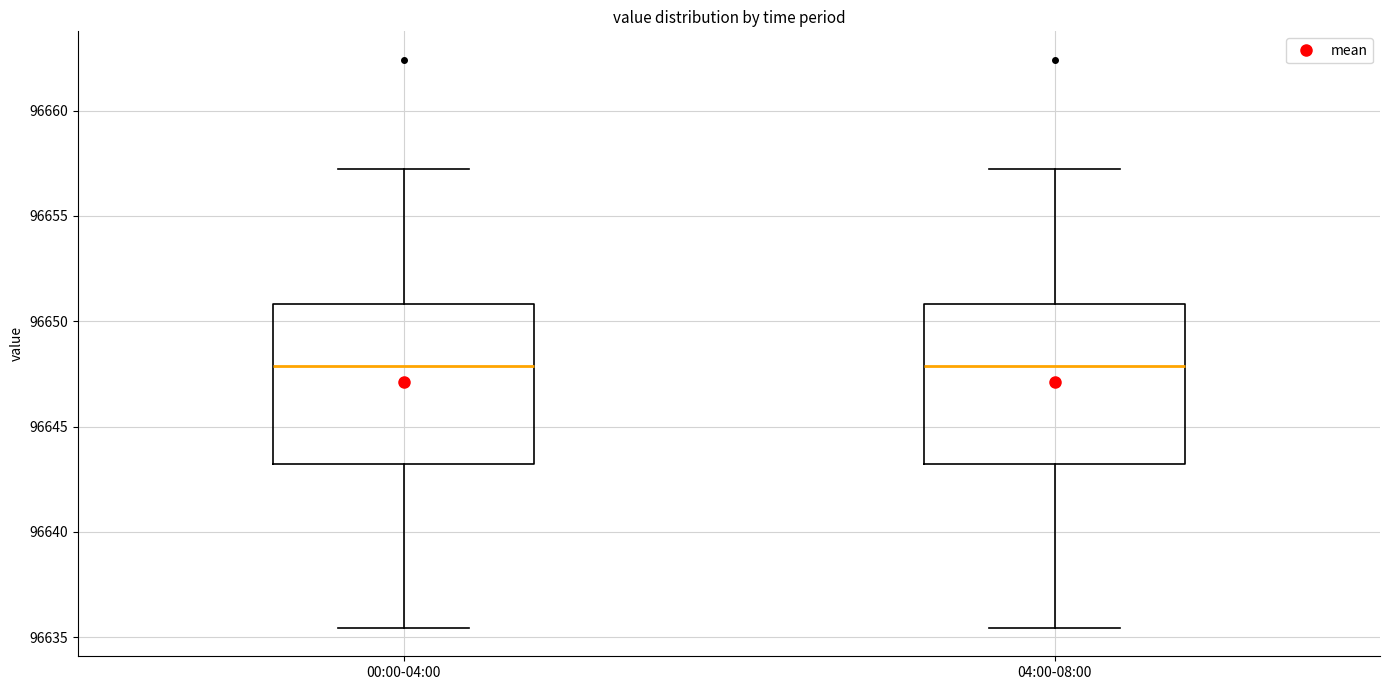

Where is the upper edge of the box for 04:00-08:00 on the y-axis? The values are not printed on the chart, so give them approximately, as read against the axis.

96651.0